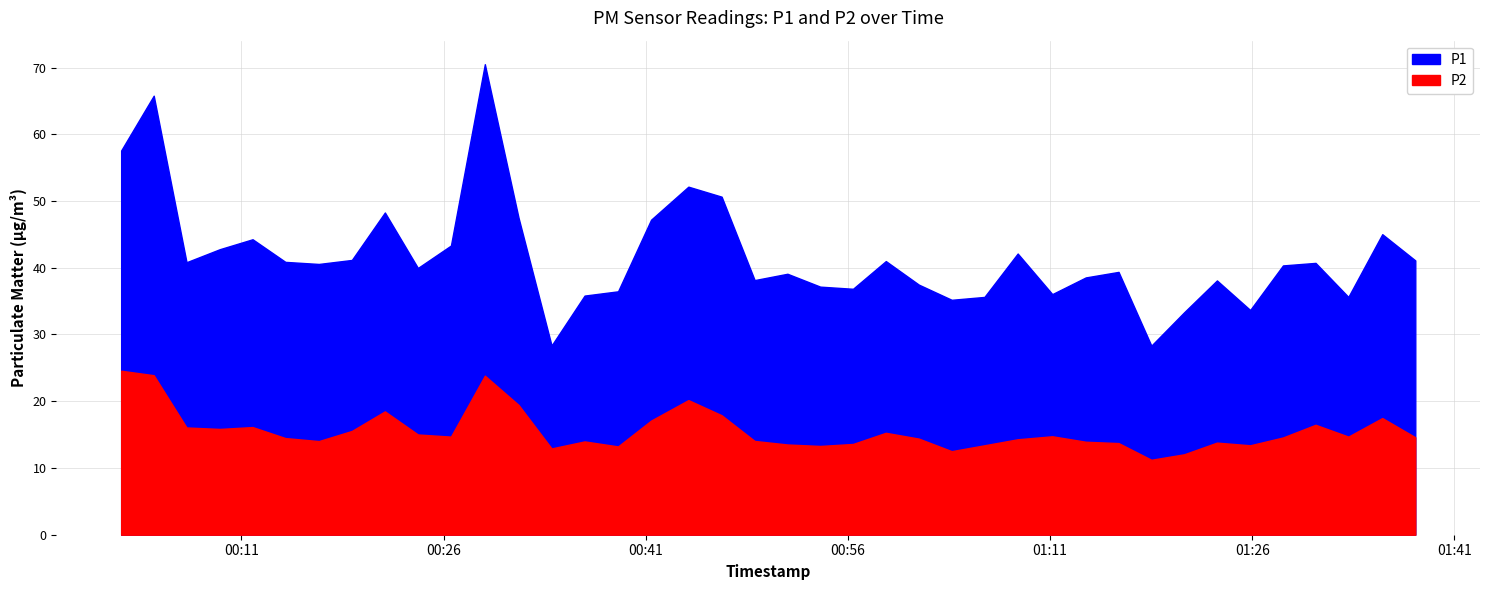

Rank the categories by P1 value from lowest to highest.

2022-12-18T01:18:31, 2022-12-18T00:34:01, 2022-12-18T01:20:57, 2022-12-18T01:25:51, 2022-12-18T01:03:42, 2022-12-18T01:06:08, 2022-12-18T01:33:08, 2022-12-18T00:36:28, 2022-12-18T01:11:10, 2022-12-18T00:38:57, 2022-12-18T00:56:23, 2022-12-18T00:53:57, 2022-12-18T01:01:16, 2022-12-18T01:23:23, 2022-12-18T00:49:05, 2022-12-18T01:13:39, 2022-12-18T00:51:31, 2022-12-18T01:16:05, 2022-12-18T00:24:06, 2022-12-18T01:28:17, 2022-12-18T00:16:45, 2022-12-18T01:30:42, 2022-12-18T00:06:56, 2022-12-18T00:14:16, 2022-12-18T00:58:49, 2022-12-18T01:38:06, 2022-12-18T00:19:12, 2022-12-18T01:08:36, 2022-12-18T00:09:24, 2022-12-18T00:26:33, 2022-12-18T00:11:50, 2022-12-18T01:35:39, 2022-12-18T00:41:24, 2022-12-18T00:31:34, 2022-12-18T00:21:39, 2022-12-18T00:46:38, 2022-12-18T00:44:10, 2022-12-18T00:02:05, 2022-12-18T00:04:30, 2022-12-18T00:29:04